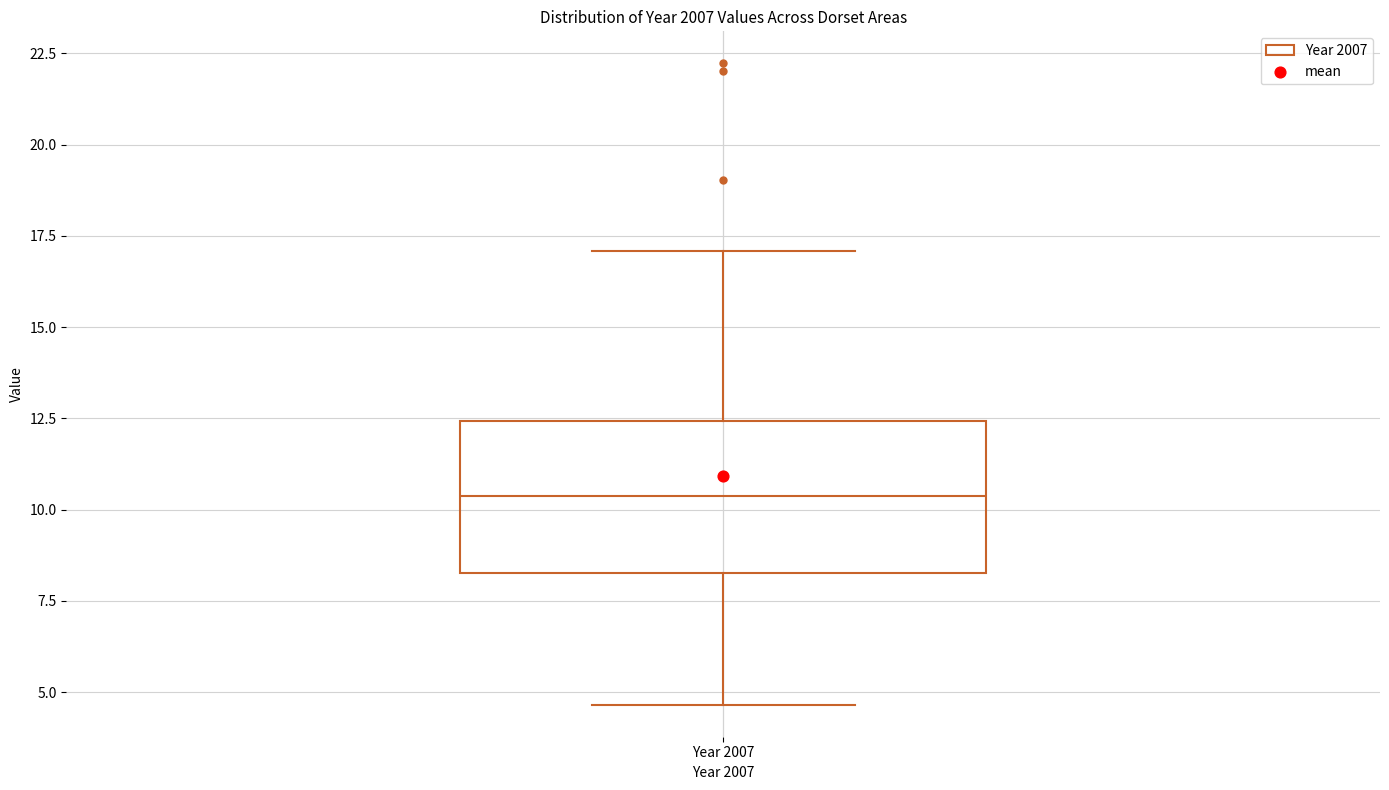

Read this box plot against the y-axis: the position of the median line, the range covered by the box, and the ends of both whiskers. The values are not printed on the chart, so give them approximately, as read against the axis.

median 10.5, box 8.5 to 12.5, whiskers 4.5 to 17.0